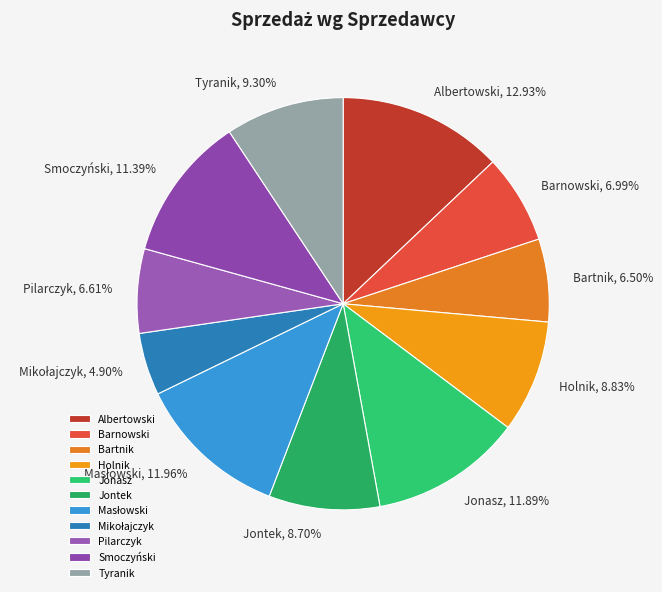

Which category has the biggest portion of the pie?

Albertowski